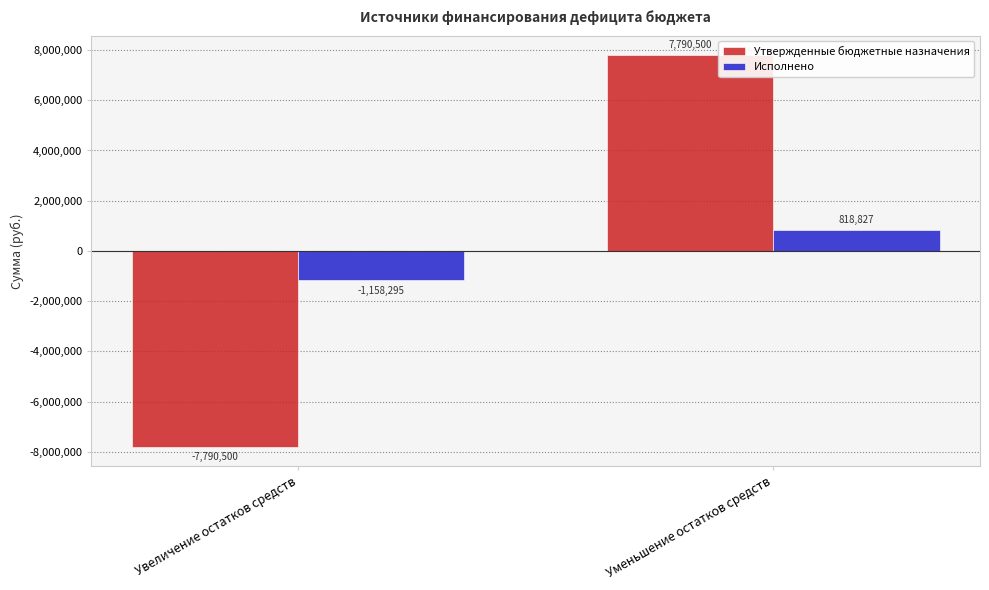

What position from the right is Уменьшение остатков средств?

1